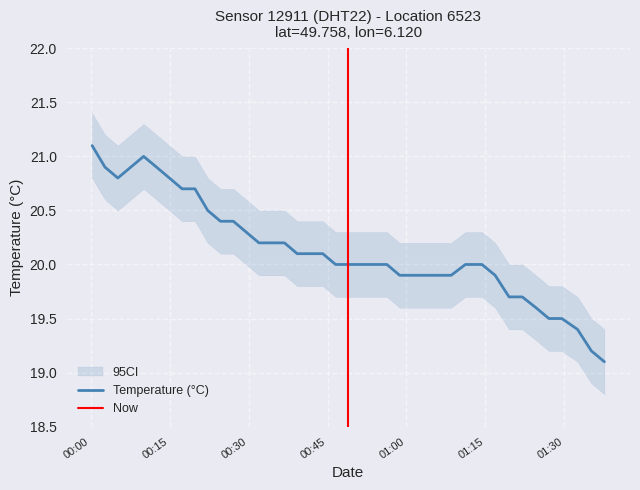

Reading left to right, extract all data points from this chart.

21.1	20.9	20.8	20.9	21.0	20.9	20.8	20.7	20.7	20.5	20.4	20.4	20.3	20.2	20.2	20.2	20.1	20.1	20.1	20.0	20.0	20.0	20.0	20.0	19.9	19.9	19.9	19.9	19.9	20.0	20.0	19.9	19.7	19.7	19.6	19.5	19.5	19.4	19.2	19.1